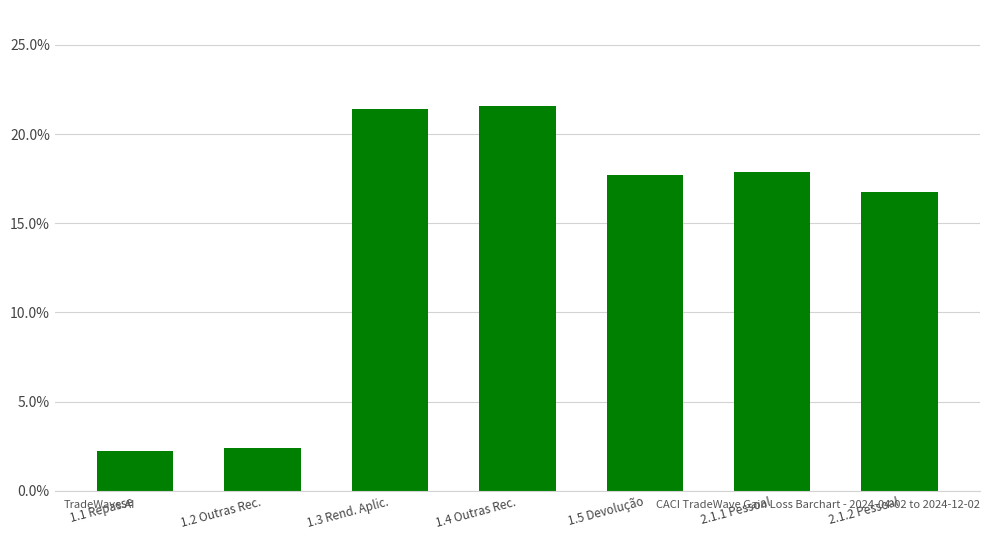

Which category has the highest value across all series?

1.4 Outras Rec.